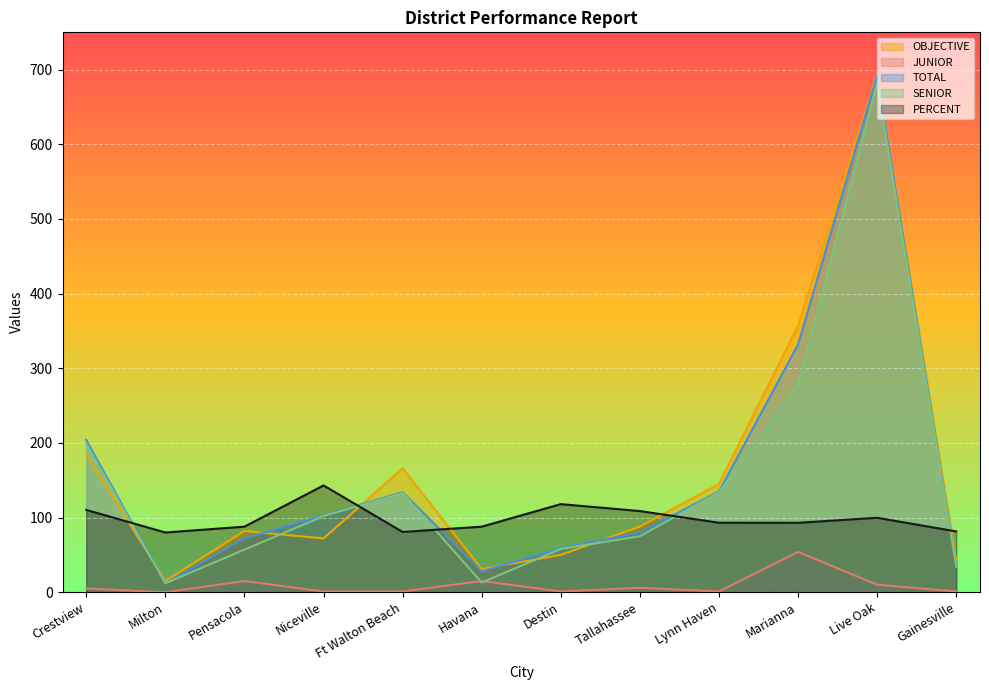

How many intersections are there between JUNIOR and SENIOR?

2